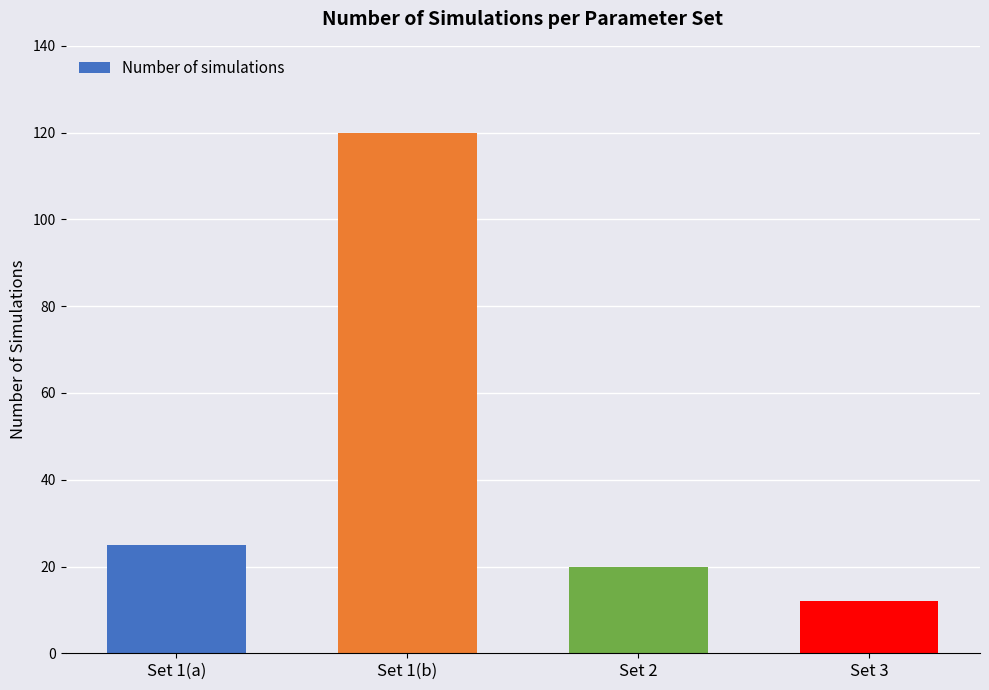

What is the label of the 4th bar from the left?

Set 3